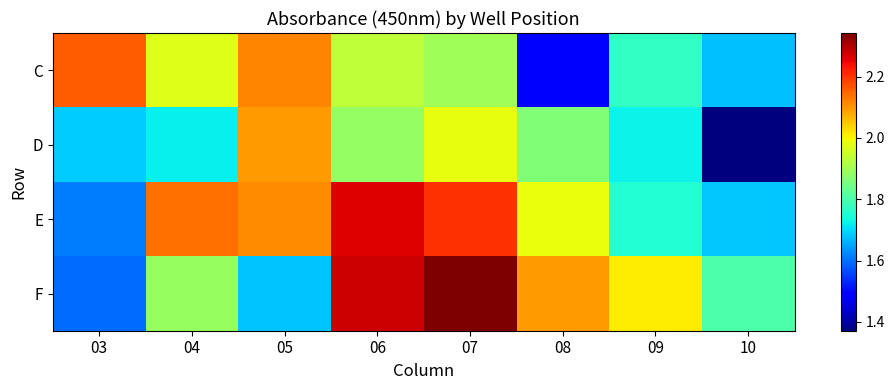

What is the difference between the highest and lowest values at 04?

0.4